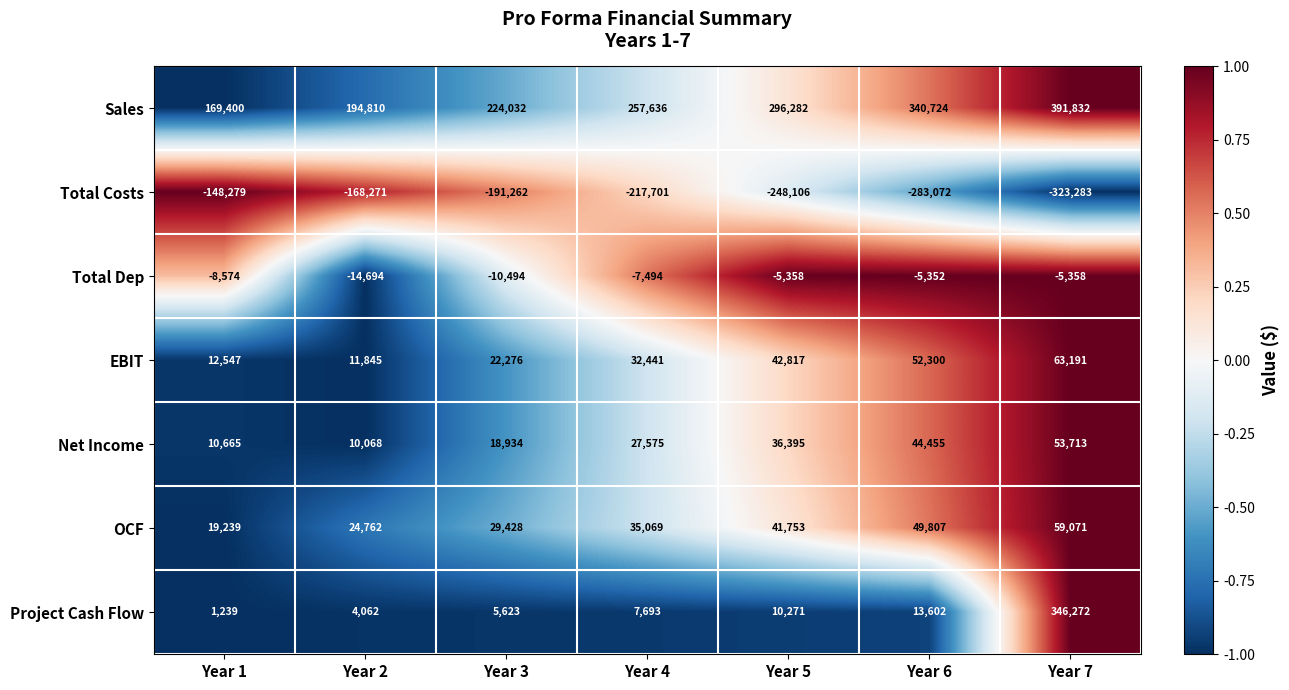

What is the sum of all Total Costs values?

-1579974